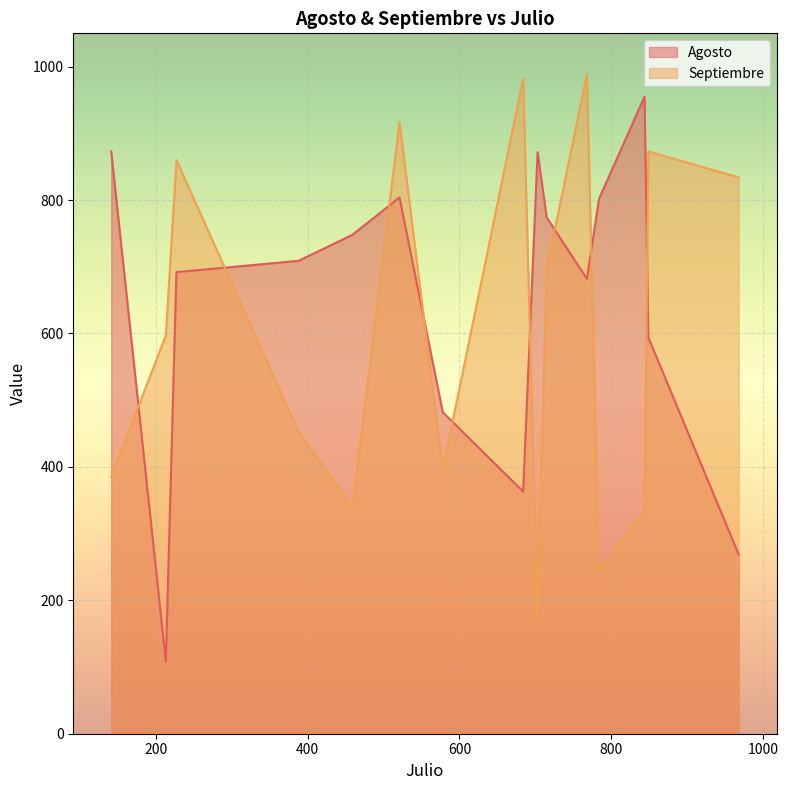

At how many categories does at least one series exceed 162?

15